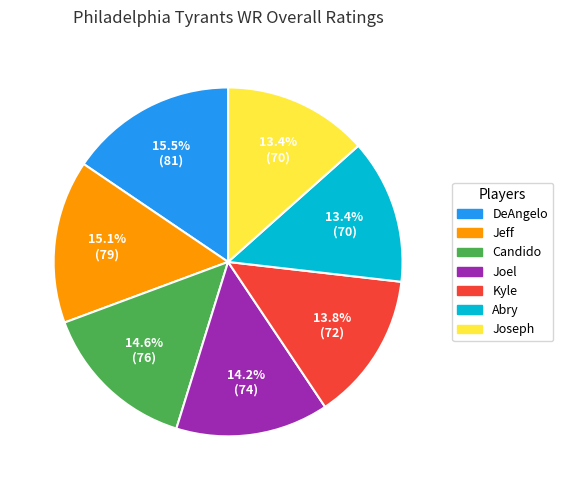

Is Joseph the majority of the pie?

No